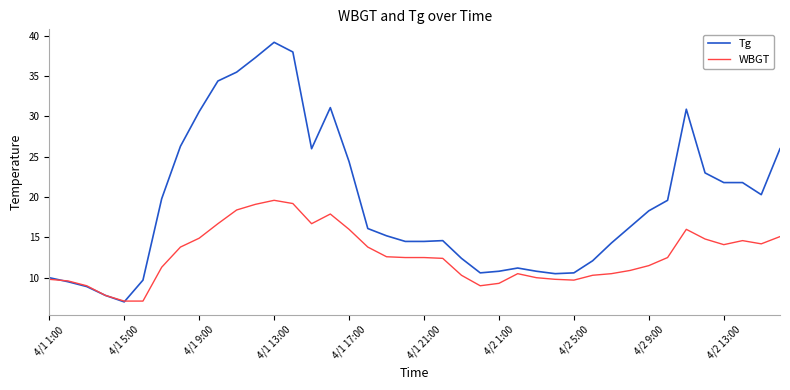

List the series in order of their peak value, lowest first.

WBGT, Tg